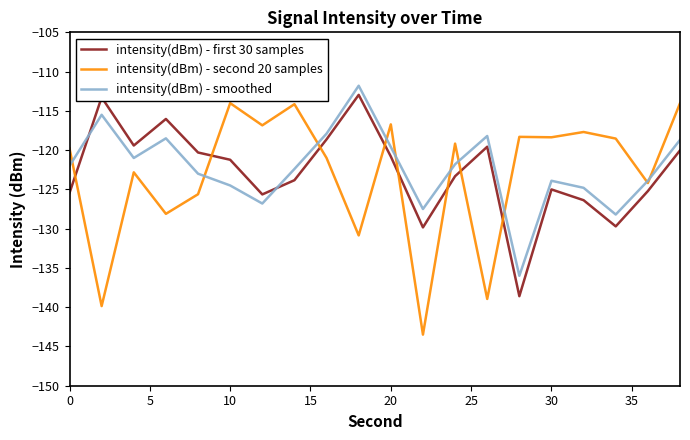

What is the minimum value shown in the chart?

-143.5